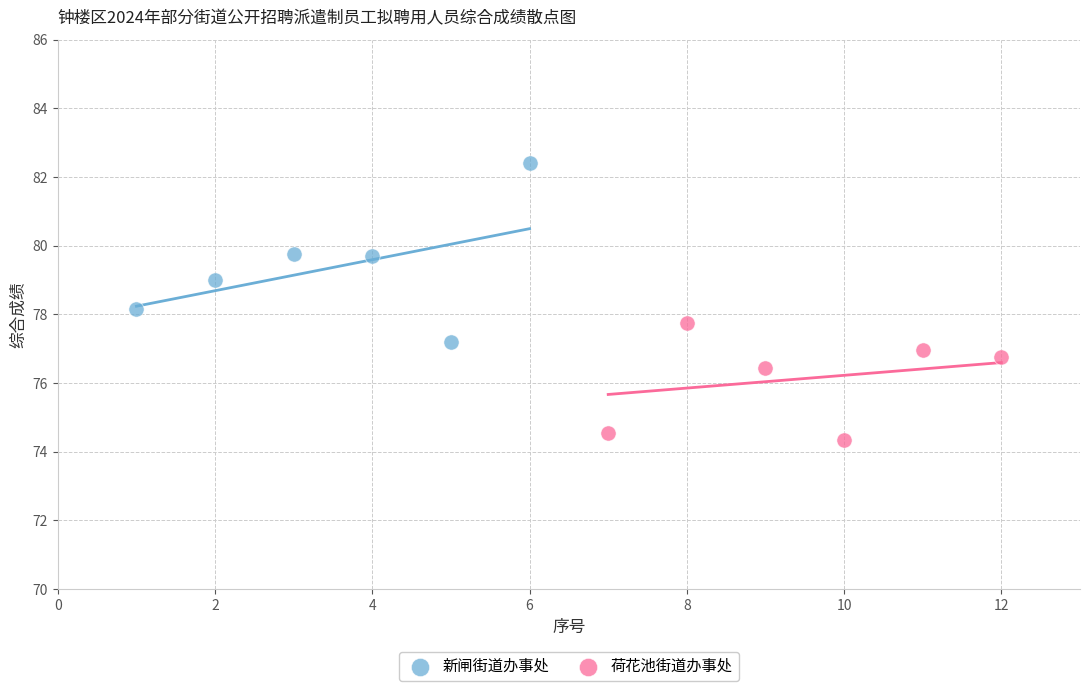

Which series has the largest Y range (max minus min)?

新闸街道办事处